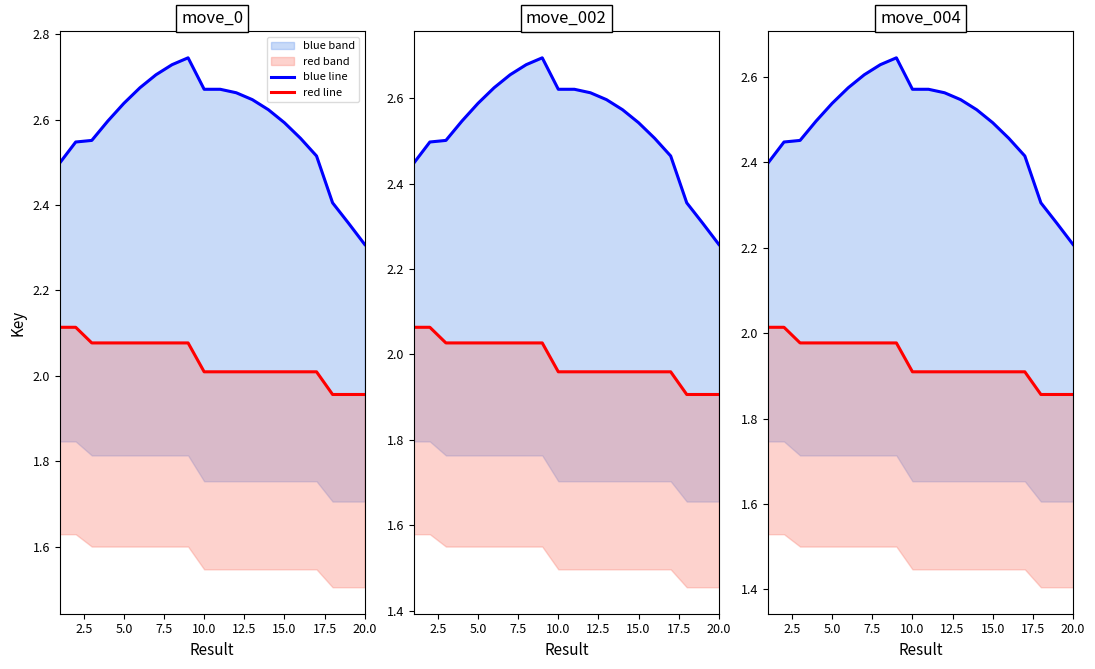

At which label is red line closest to 1?

20.0